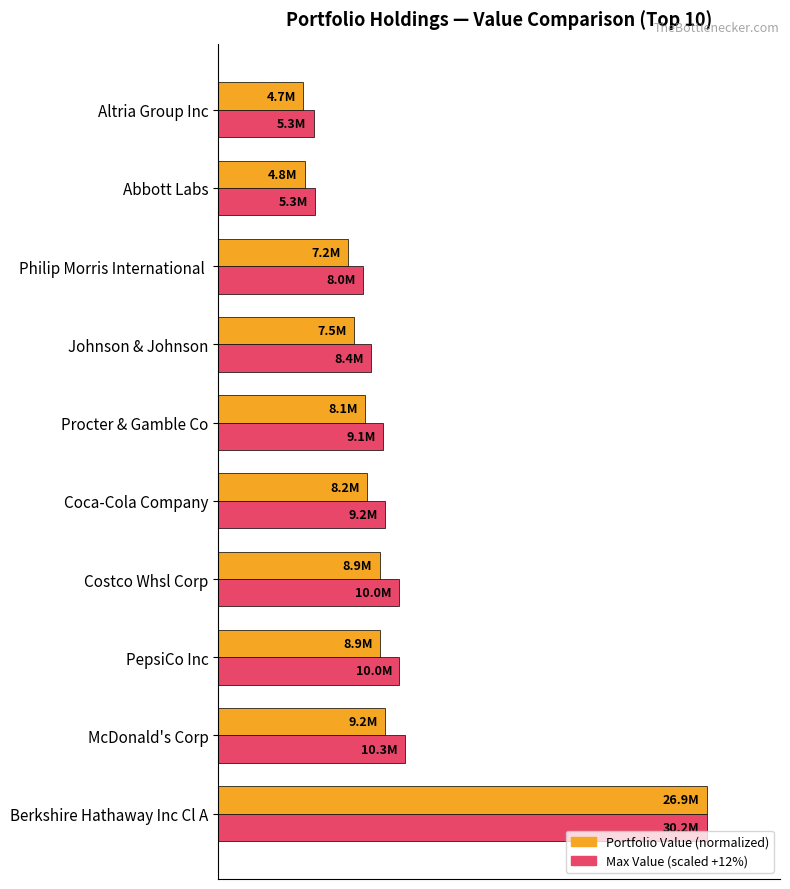

Are the bars horizontal?

Yes